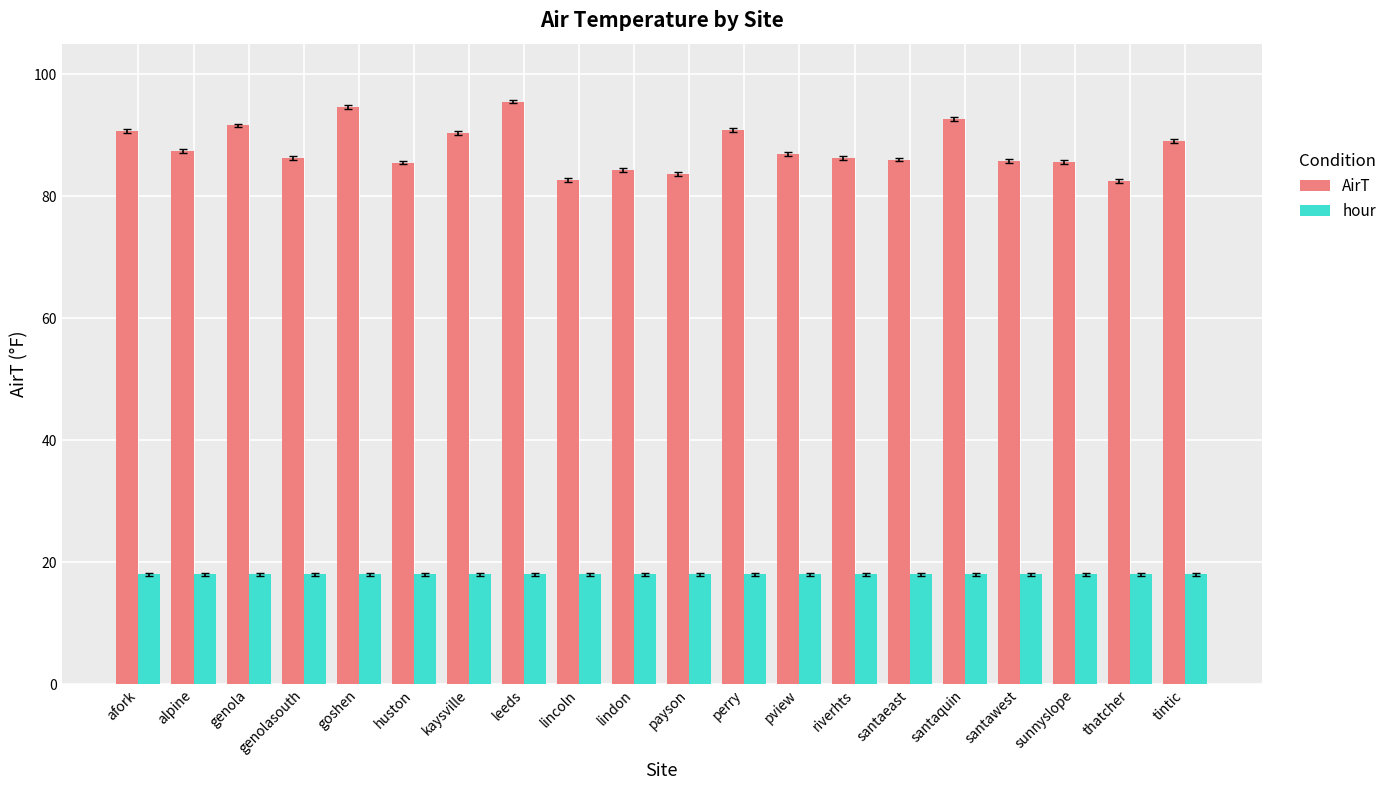

List the series in order of their peak value, highest first.

AirT, hour